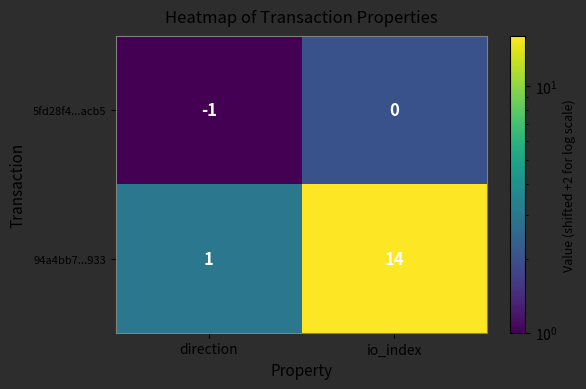

What is the approximate value of 94a4bb7...933 at io_index?

14